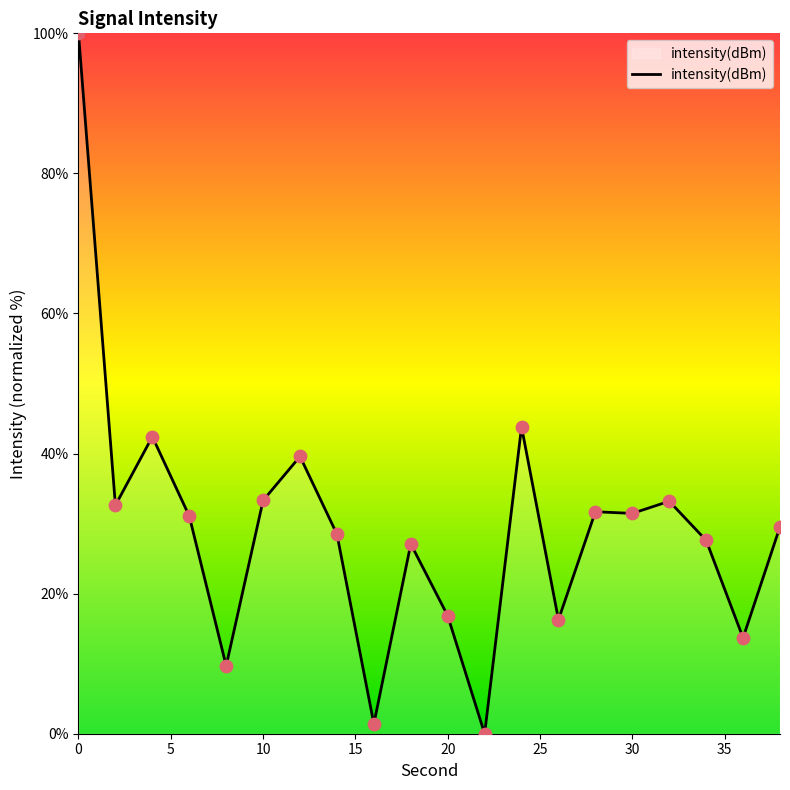

What is the greatest value displayed?

100.0